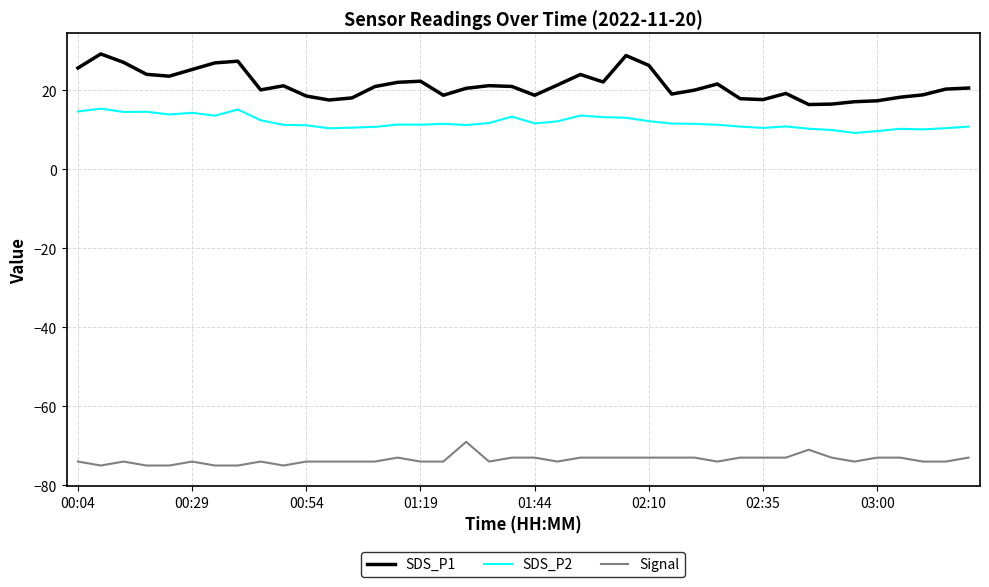

True or false: Signal and SDS_P1 cross at least once.

False